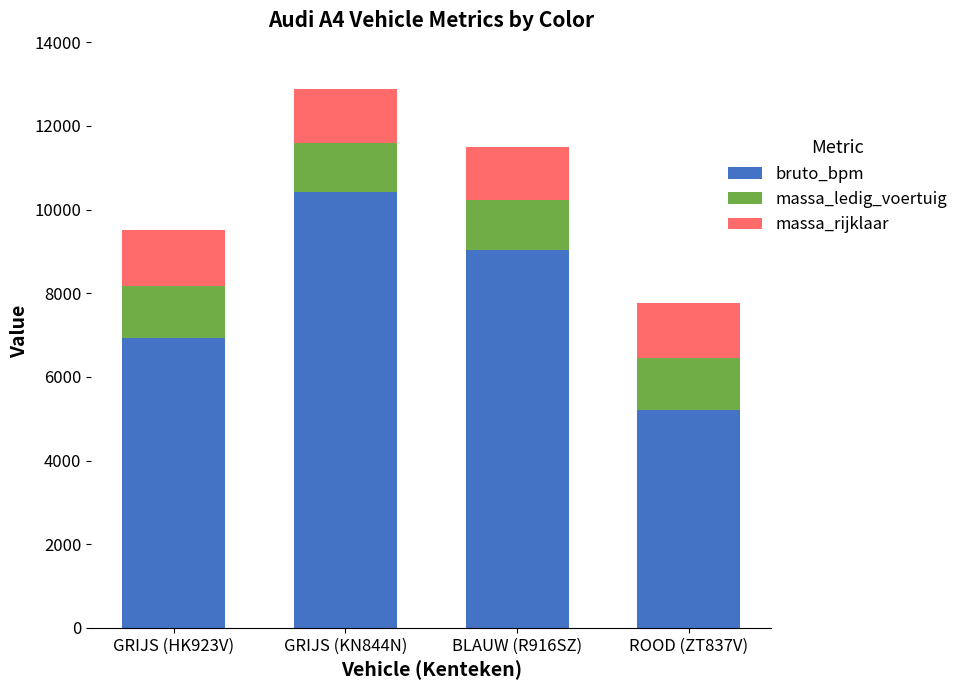

Which category has the highest value in the bruto_bpm series?

GRIJS (KN844N)